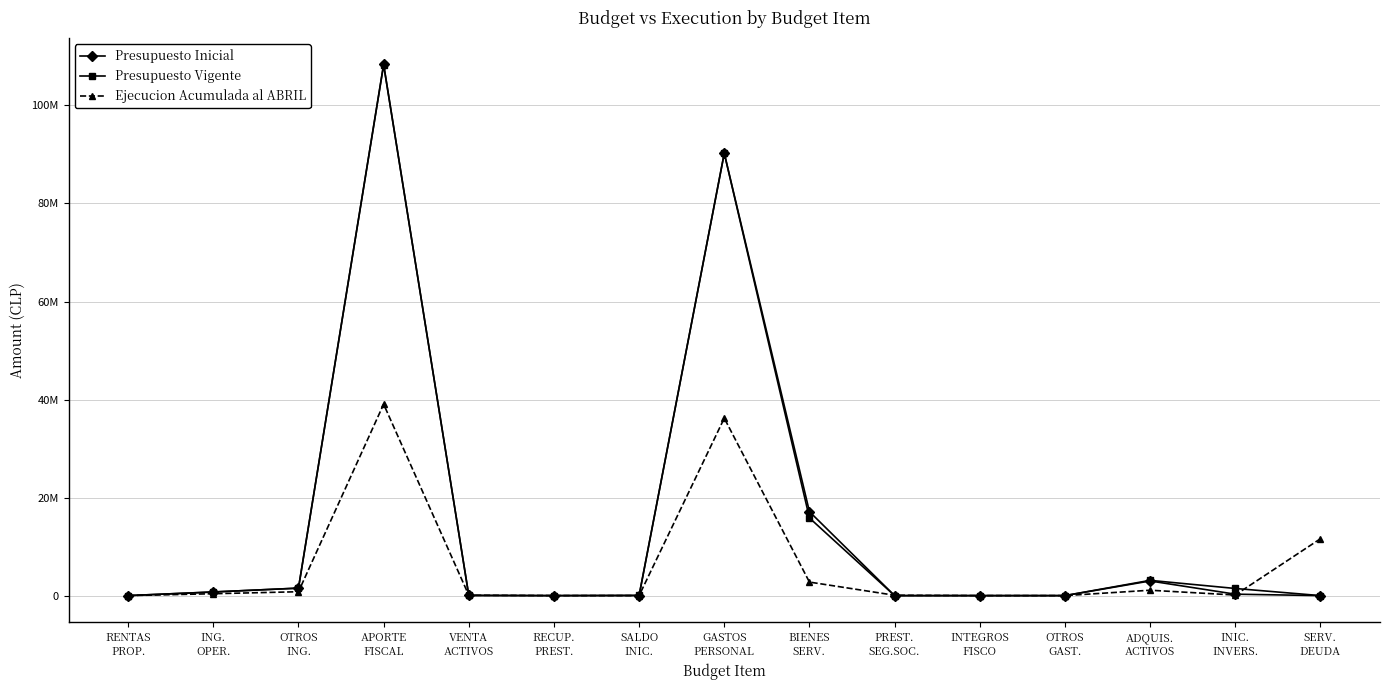

Which label corresponds to the largest value in the chart?

APORTE
FISCAL